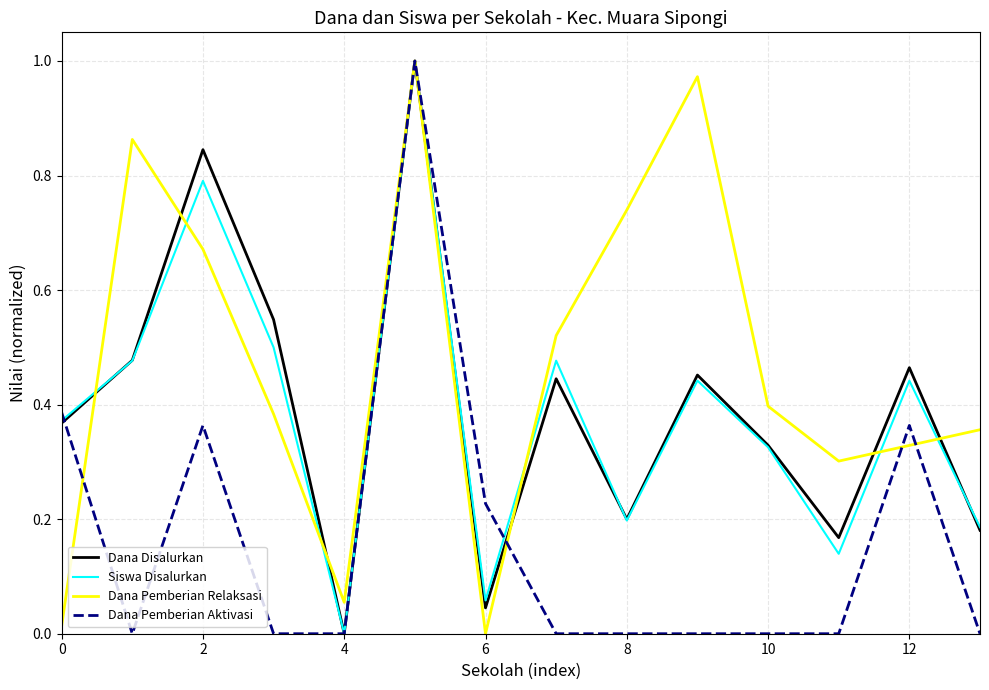

Which series has the largest total across all categories?

Dana Pemberian Relaksasi